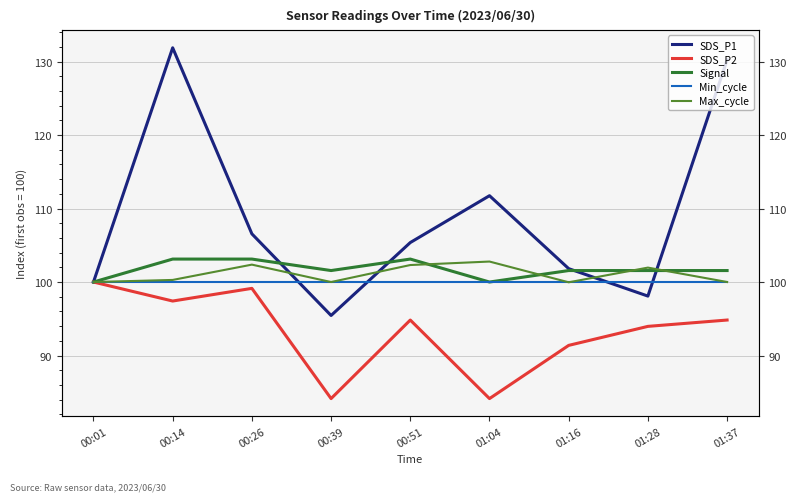

At which category is the sum across all series the highest?

00:14